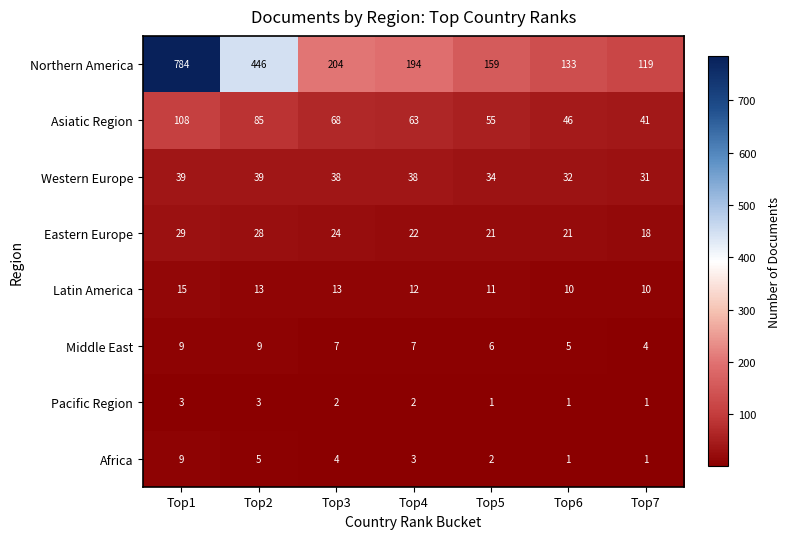

What is the greatest value displayed?

784